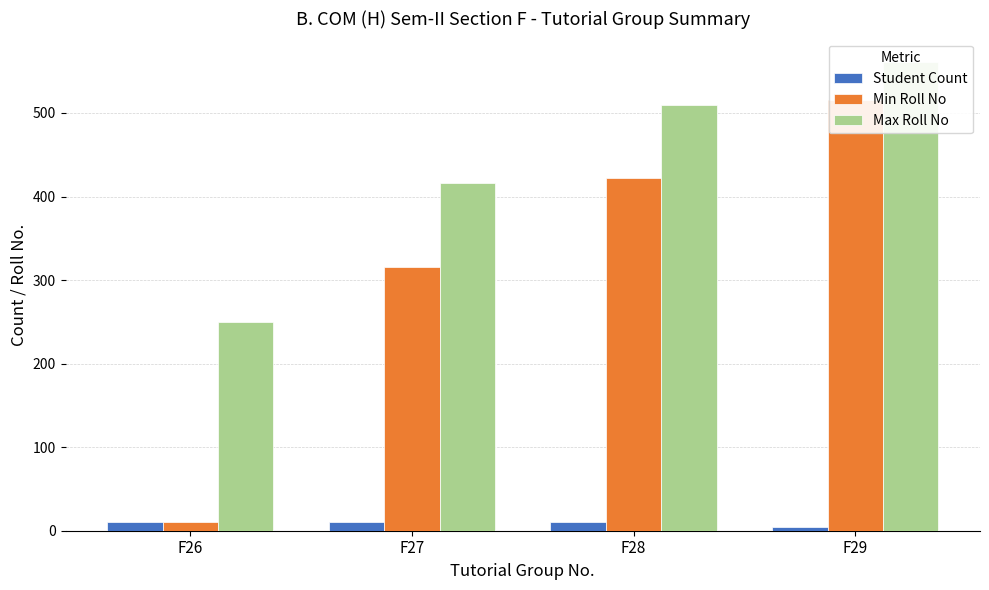

What is the sum of the Max Roll No values at F28 and F26?

759